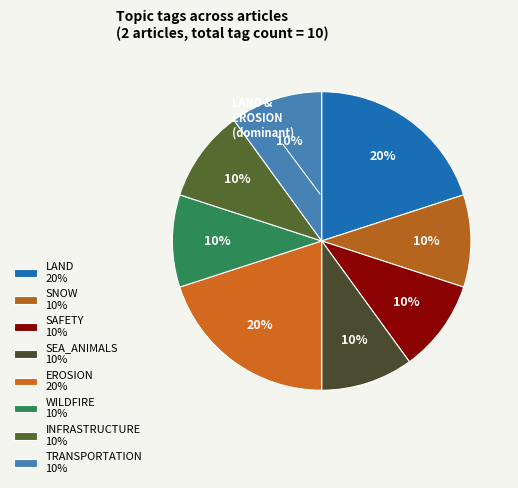

Does any single category account for the majority?

No